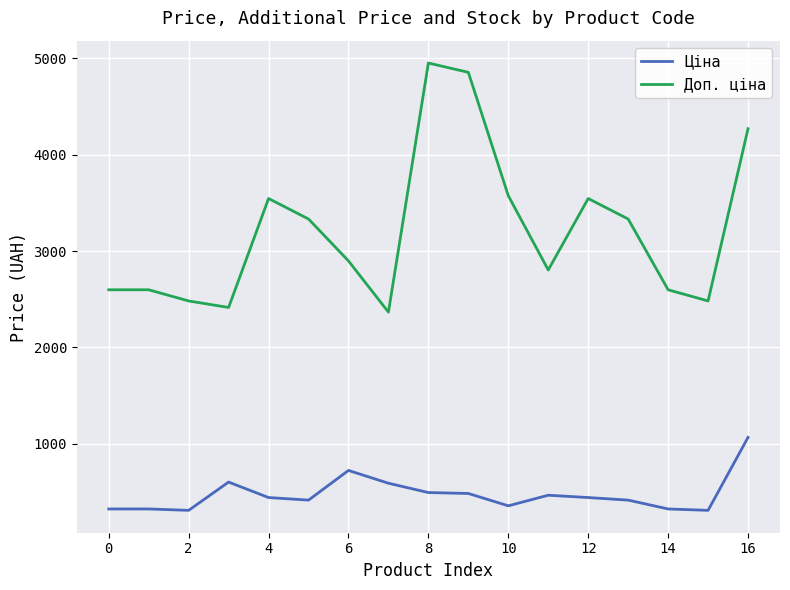

Which series has the widest spread of values?

Доп. ціна